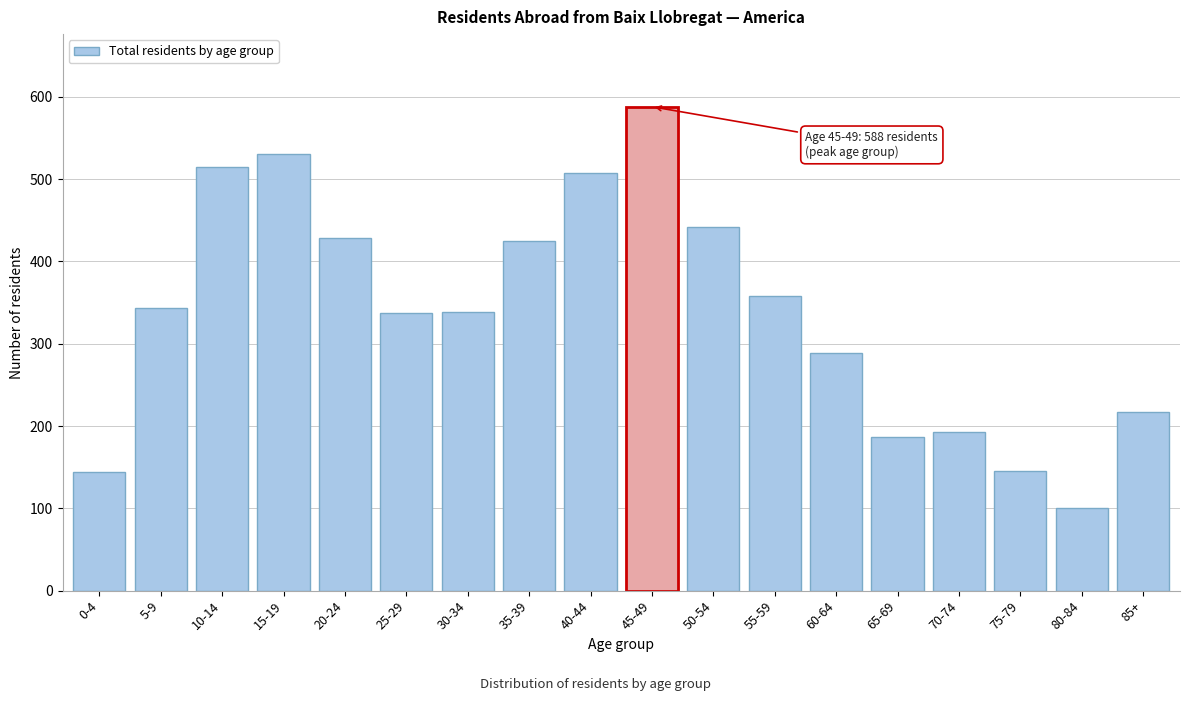

What is the ratio of the value at 20-24 to the value at 45-49?

0.7